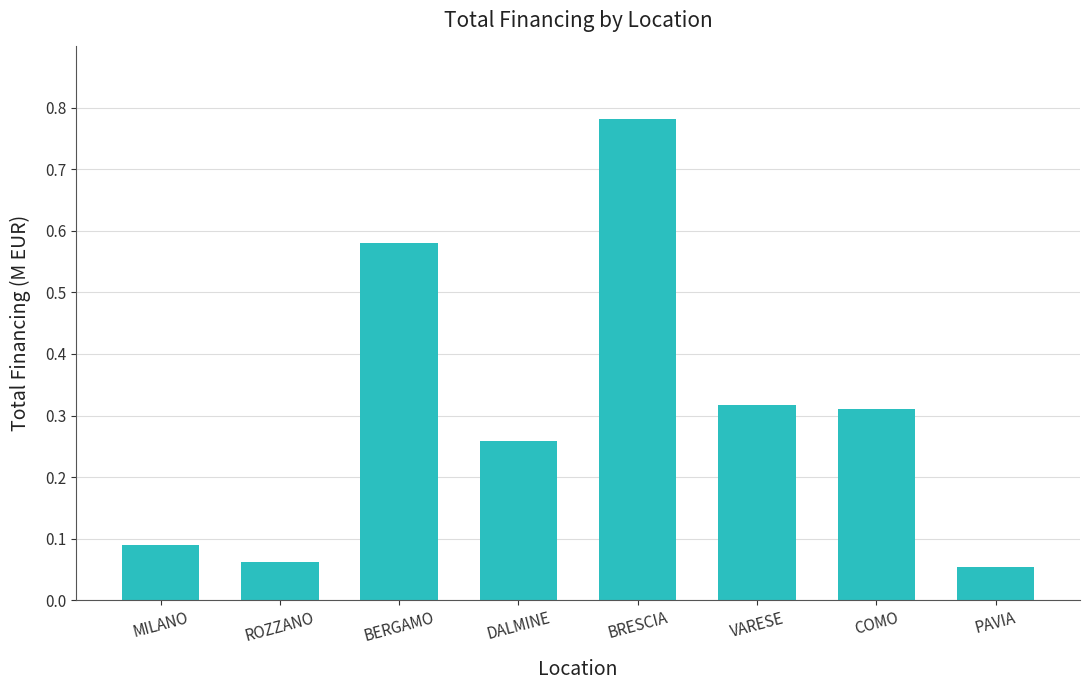

What position from the right is ROZZANO?

7